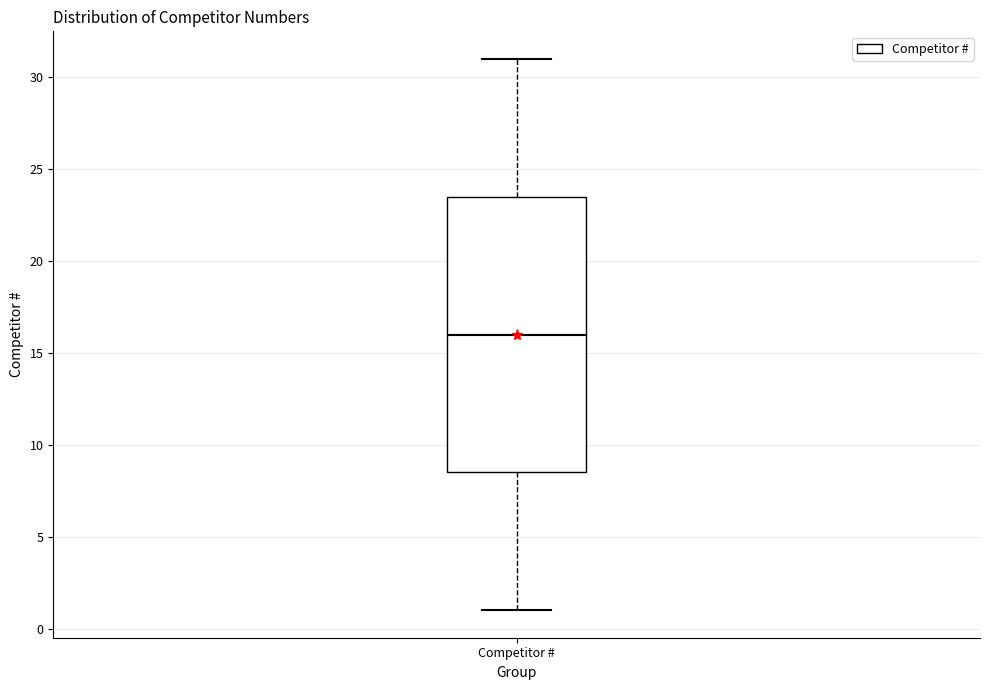

Transcribe this box plot: give where the median line is, the range the box spans, and where the two whiskers end, as read against the y-axis. The values are not printed on the chart, so give them approximately, as read against the axis.

median 16.0, box 8.5 to 23.5, whiskers 1.0 to 31.0